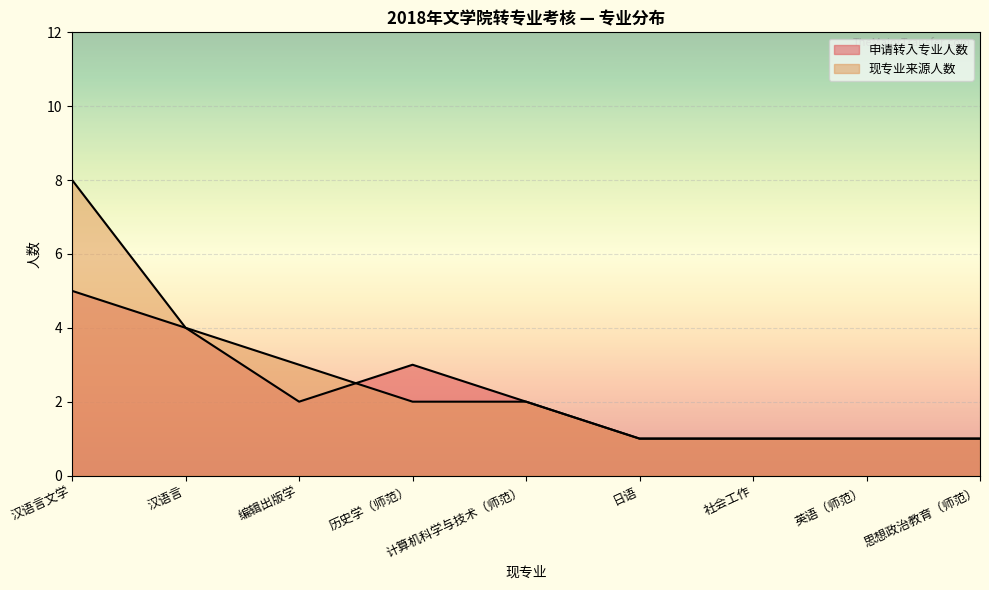

Between 汉语言文学 and 编辑出版学, which series saw the biggest shift?

现专业来源人数